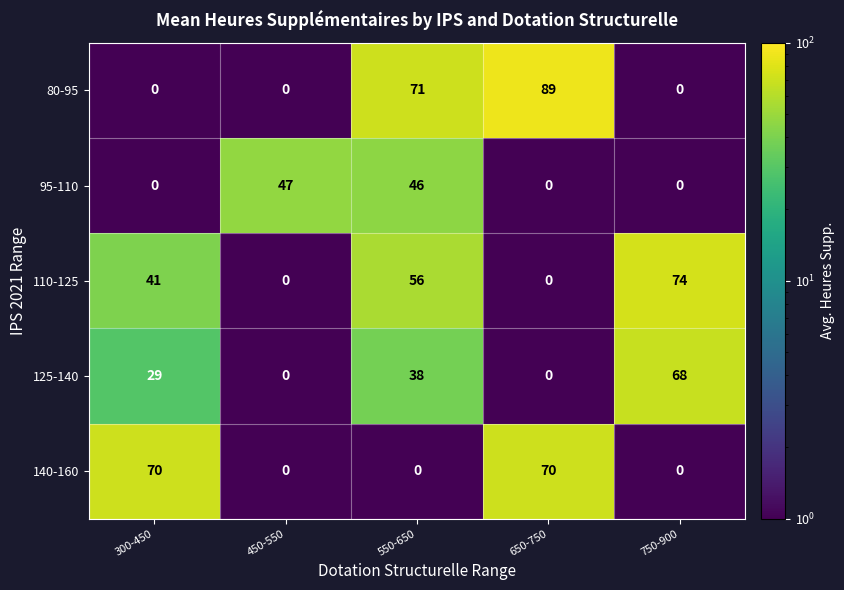

What is the sum of the 110-125 values at 550-650 and 750-900?

130